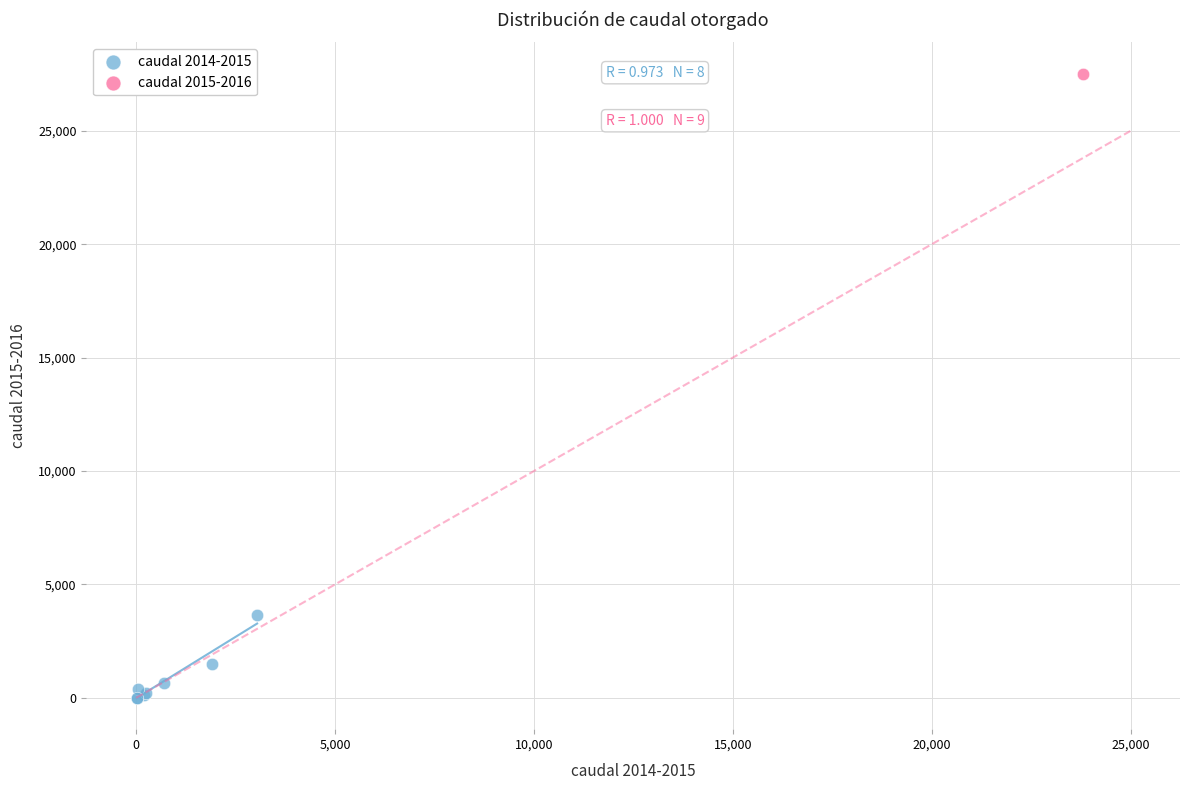

What are all the series names shown in the legend?

caudal 2014-2015, caudal 2015-2016